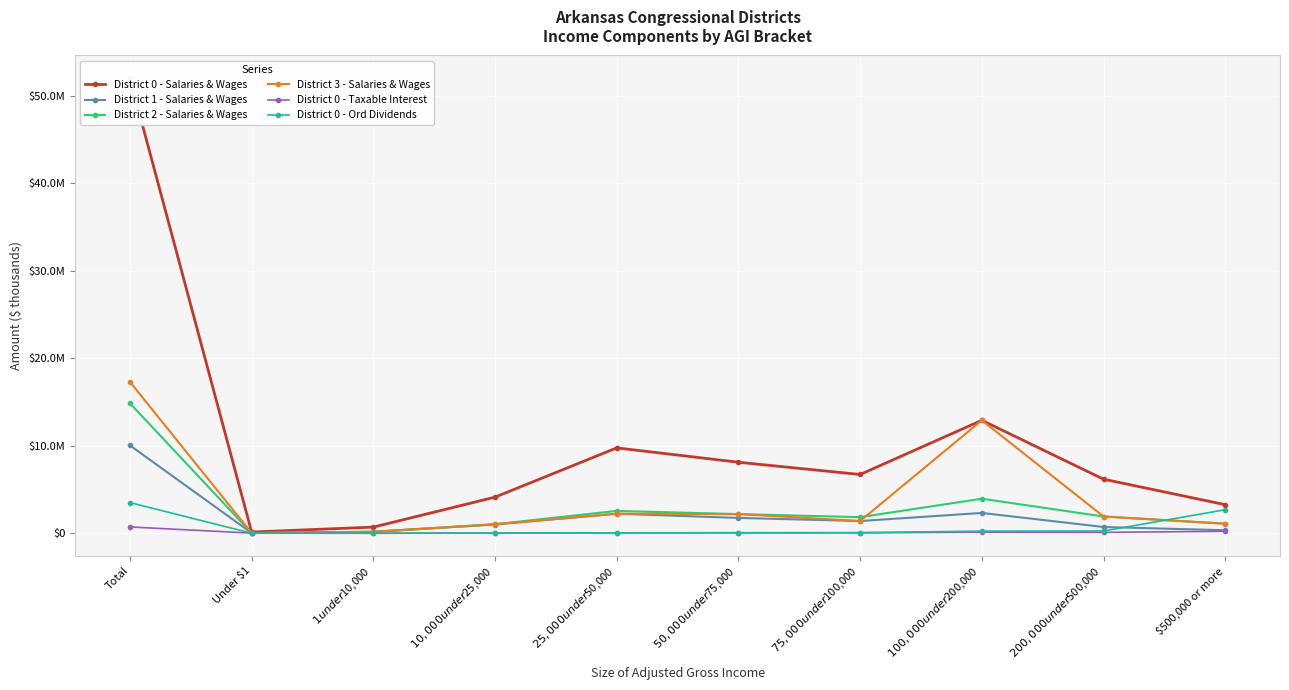

Is it true that District 0 - Ord Dividends equals 433778 at $100,000 under $200,000?

False